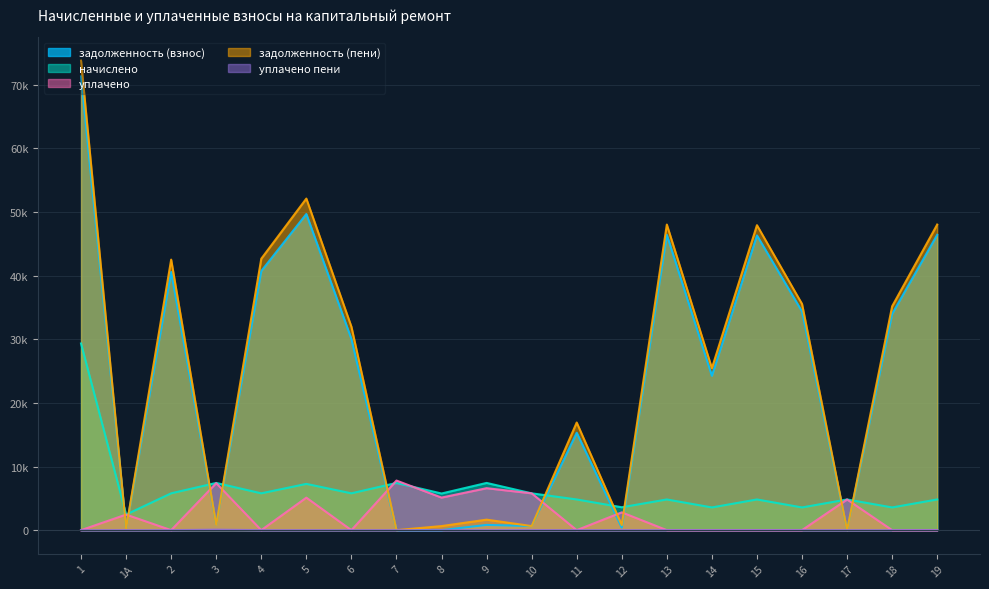

At 11, list the series in order from smallest to largest.

уплачено, уплачено пени, начислено, задолженность (взнос), задолженность (пени)